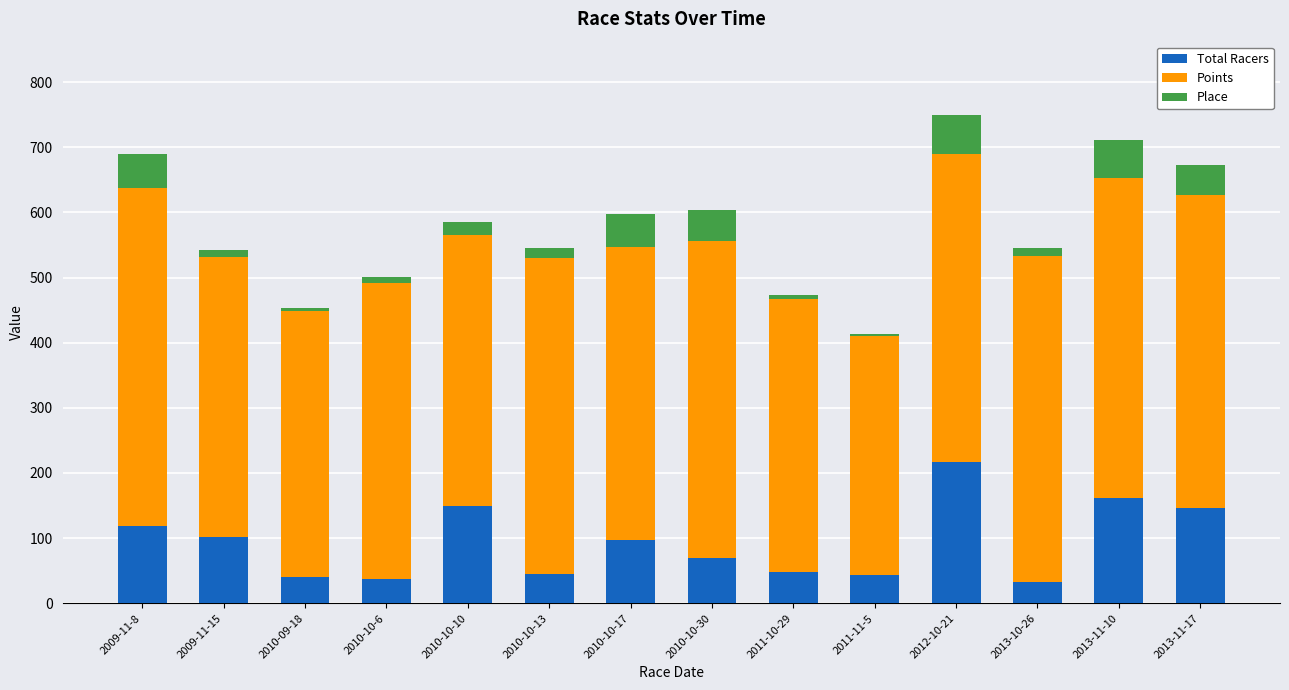

Is it true that Total Racers equals 45.3 at 2010-10-17?

False